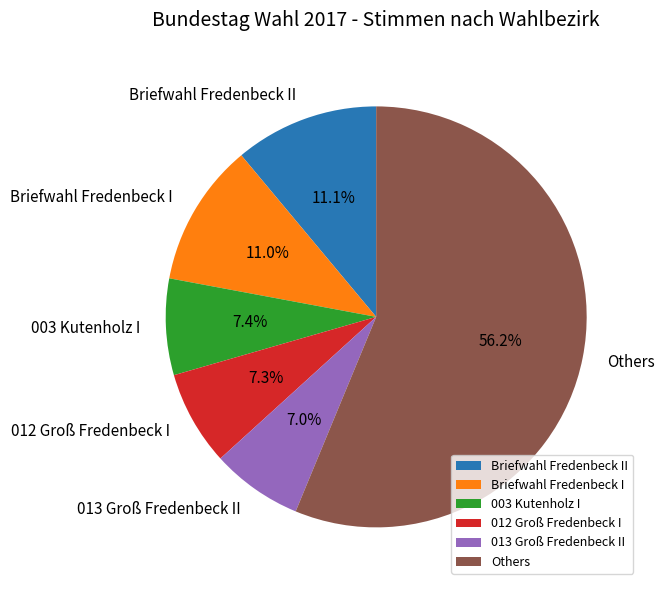

The Briefwahl Fredenbeck II slice represents 1% of the pie. True or false?

False